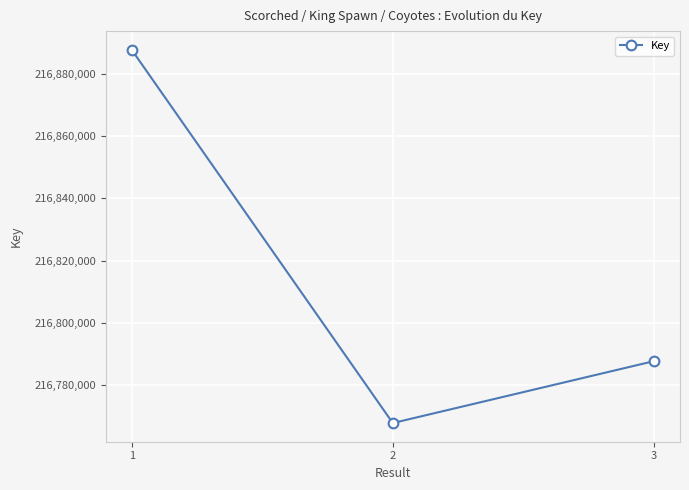

Is this an area chart (filled region under the line)?

No